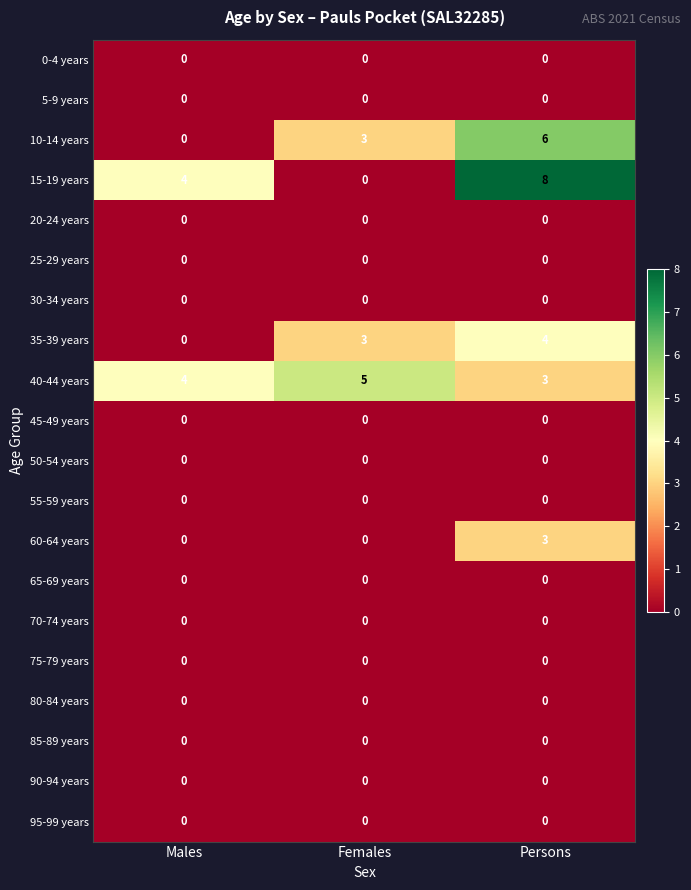

The 75-79 years series shows 0 at Males. True or false?

True